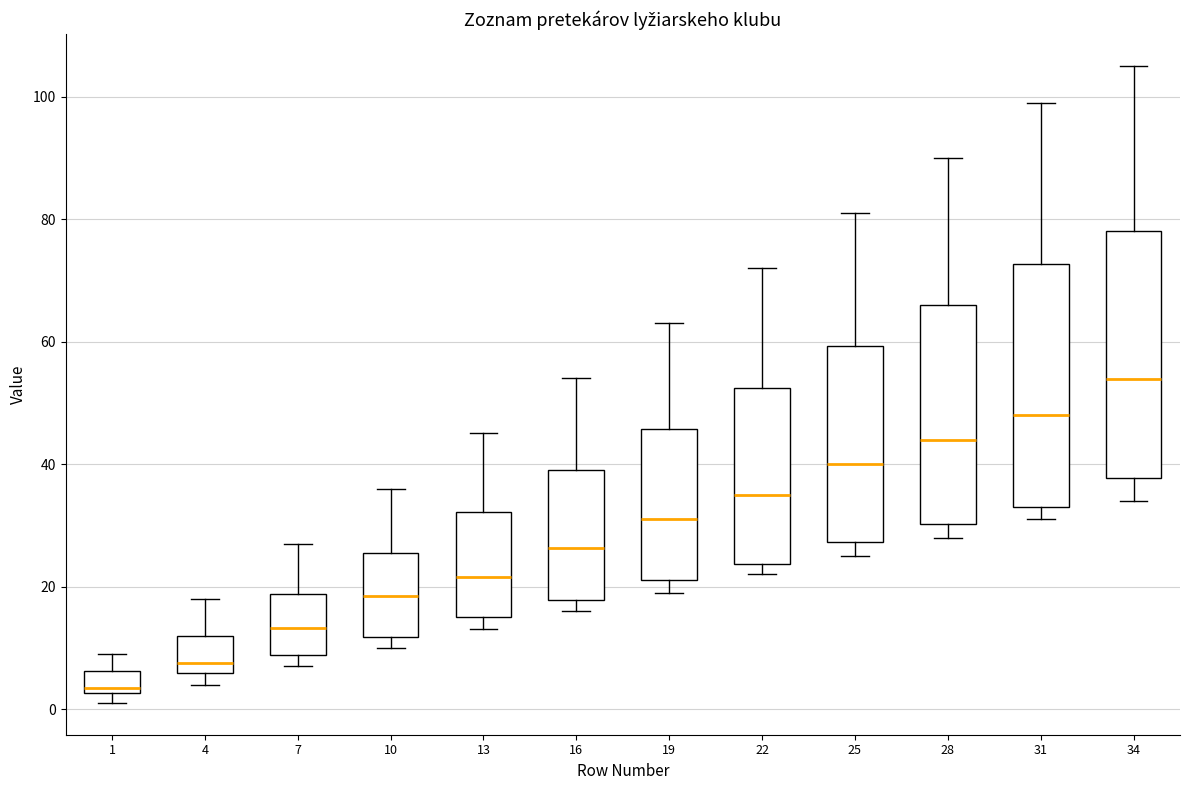

Where does the upper whisker of the box at x = 34 end on the y-axis? The values are not printed on the chart, so give them approximately, as read against the axis.

106